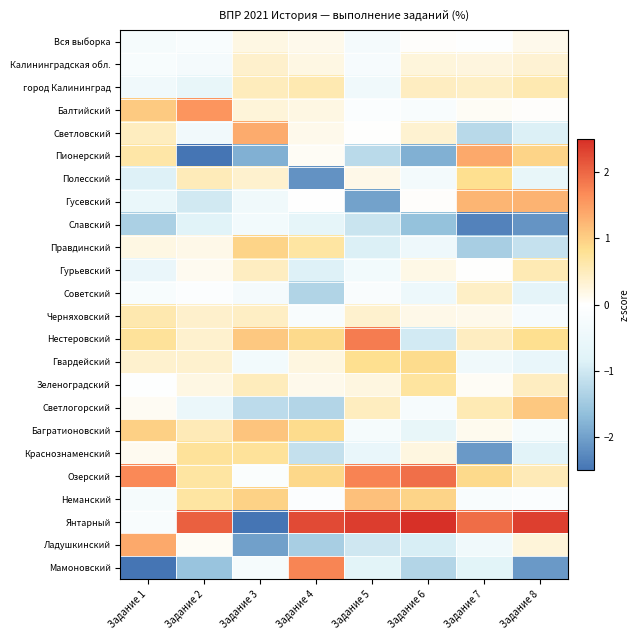

At Задание 8, list the series in order from largest to smallest.

Янтарный, Гусевский, Светлогорский, Пионерский, Нестеровский, город Калининград, Гурьевский, Озерский, Зеленоградский, Калининградская обл., Ладушкинский, Вся выборка, Балтийский, Неманский, Черняховский, Багратионовский, Гвардейский, Полесский, Советский, Краснознаменский, Светловский, Правдинский, Мамоновский, Славский